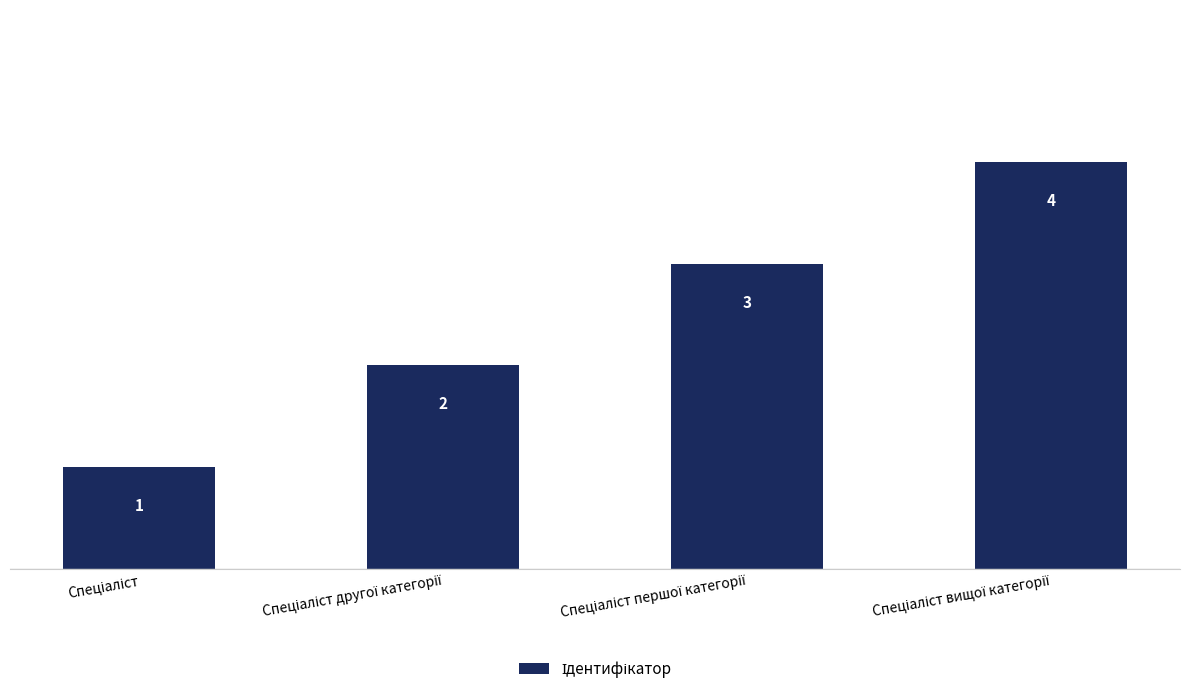

Are the bars grouped side by side (vs. stacked)?

No